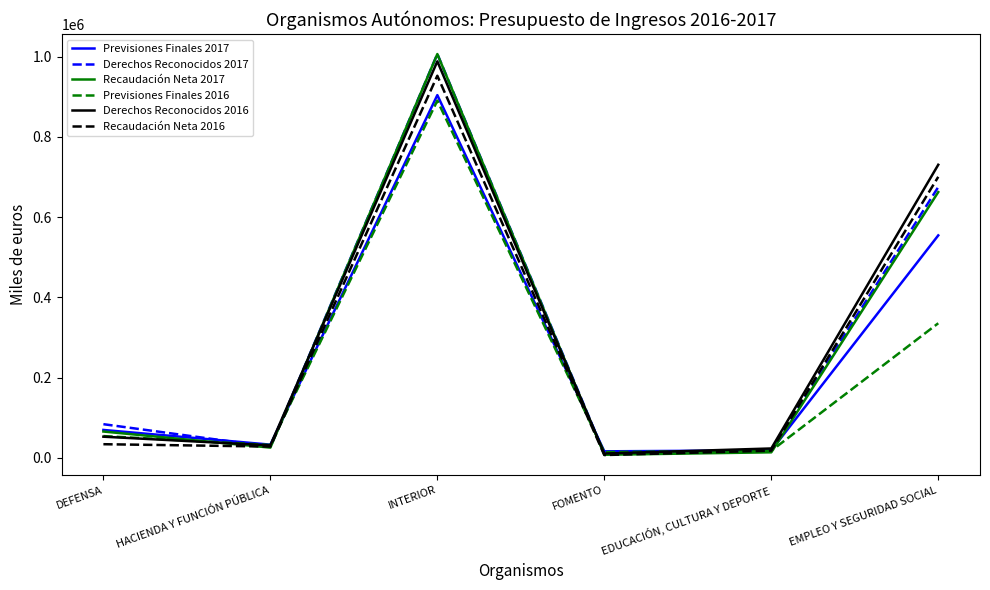

Between DEFENSA and EMPLEO Y SEGURIDAD SOCIAL, which series saw the biggest shift?

Derechos Reconocidos 2016